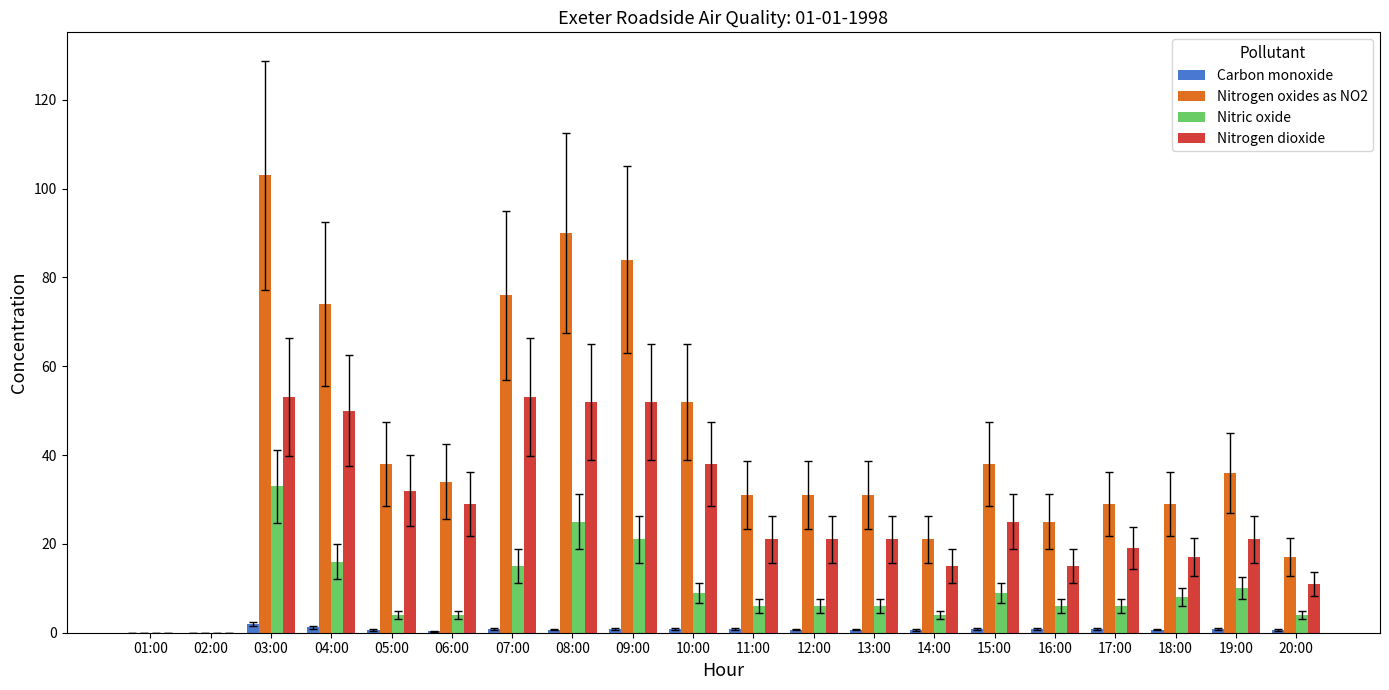

Which series changed the most between 02:00 and 09:00?

Nitrogen oxides as NO2